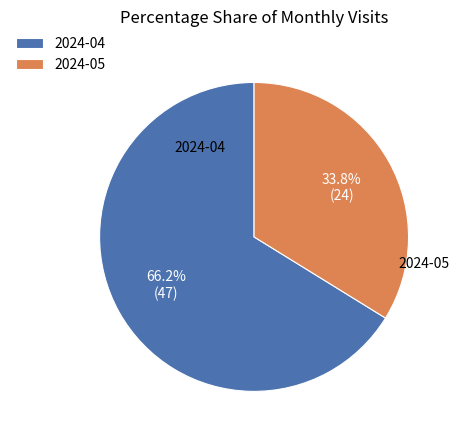

To the nearest percent, what portion does 2024-05 represent?

34%